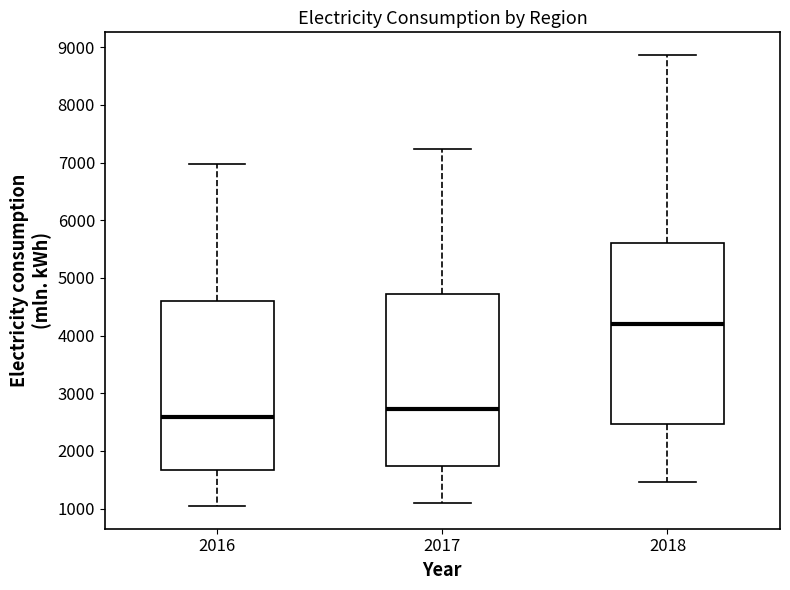

Which box is the tallest, from its lower edge to its upper edge?

2018